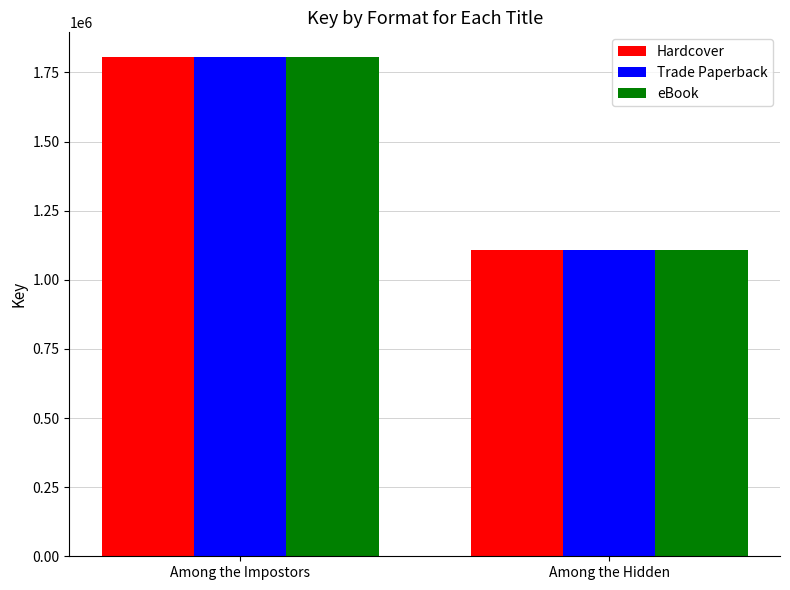

What is the highest value of the Trade Paperback series?

1804927